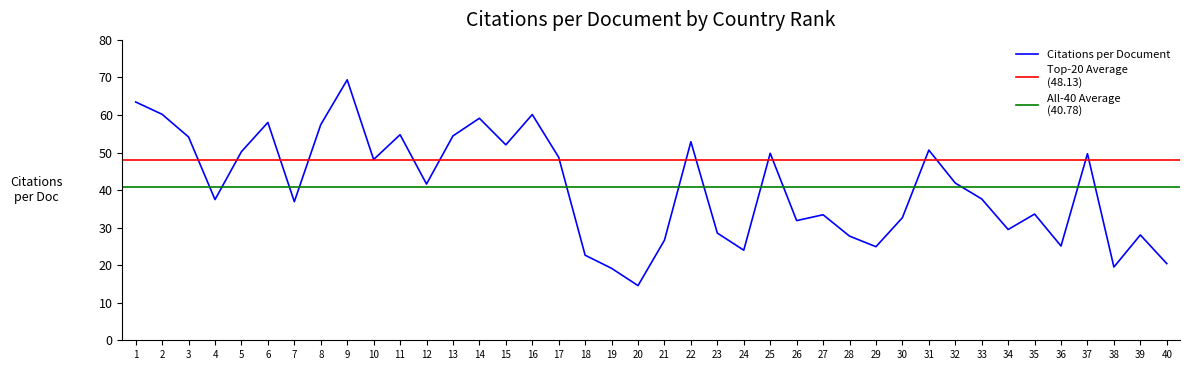

What is the sum of all values?

1631.0